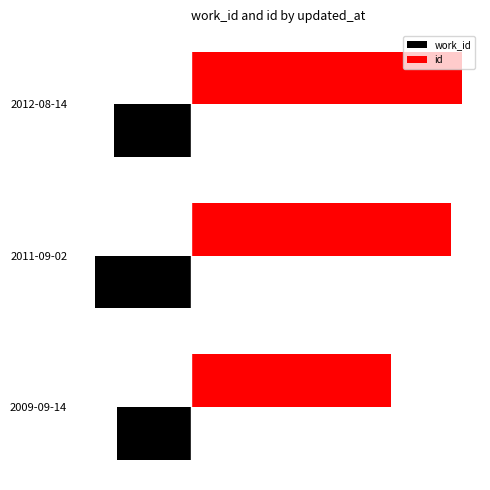

What are all the series names shown in the legend?

work_id, id